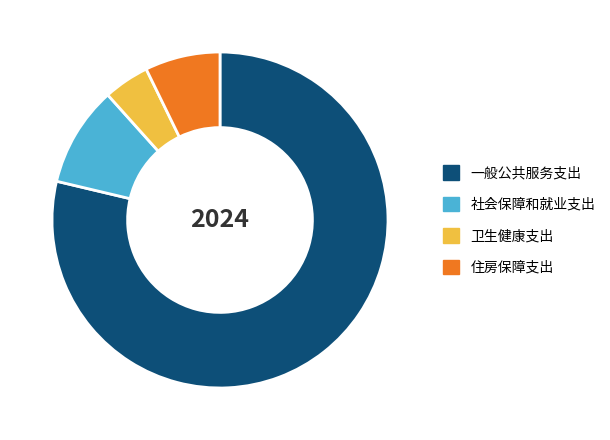

Is it true that 社会保障和就业支出 is 24% of the pie?

False